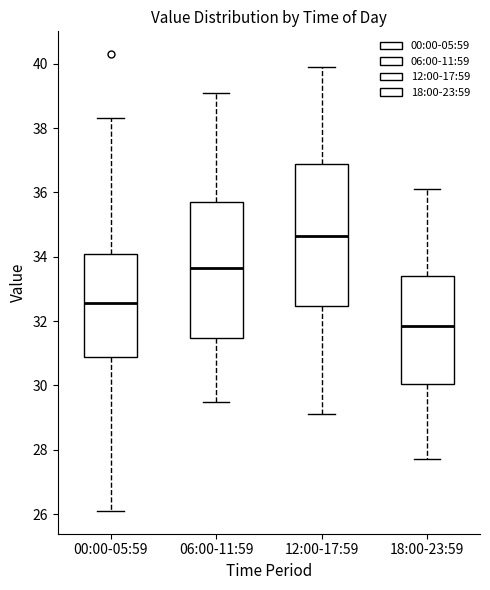

Where is the lower edge of the box for 06:00-11:59 on the y-axis? The values are not printed on the chart, so give them approximately, as read against the axis.

31.4